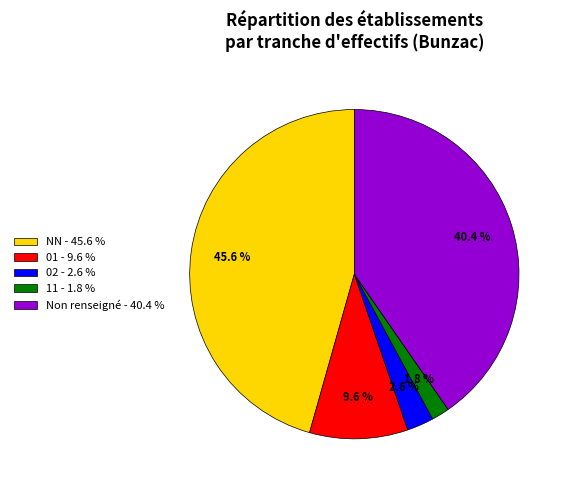

How many segments does this pie chart have?

5